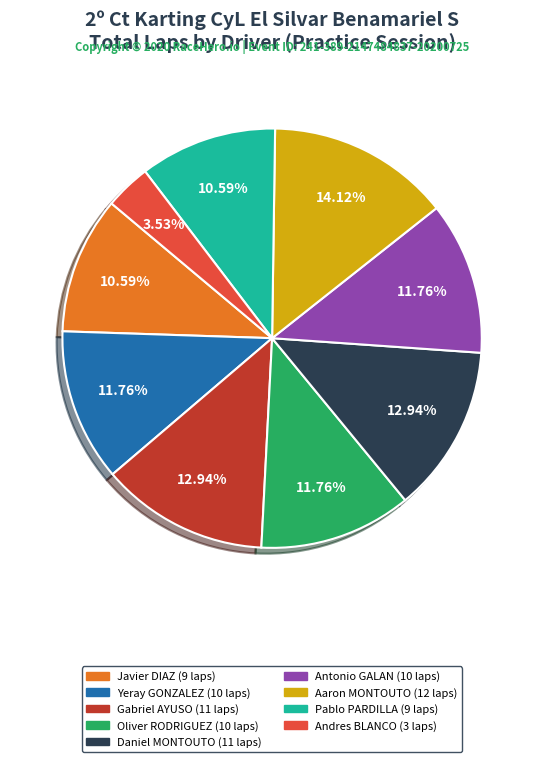

To the nearest percent, what is the difference between the largest and smallest slice percentages?

11%